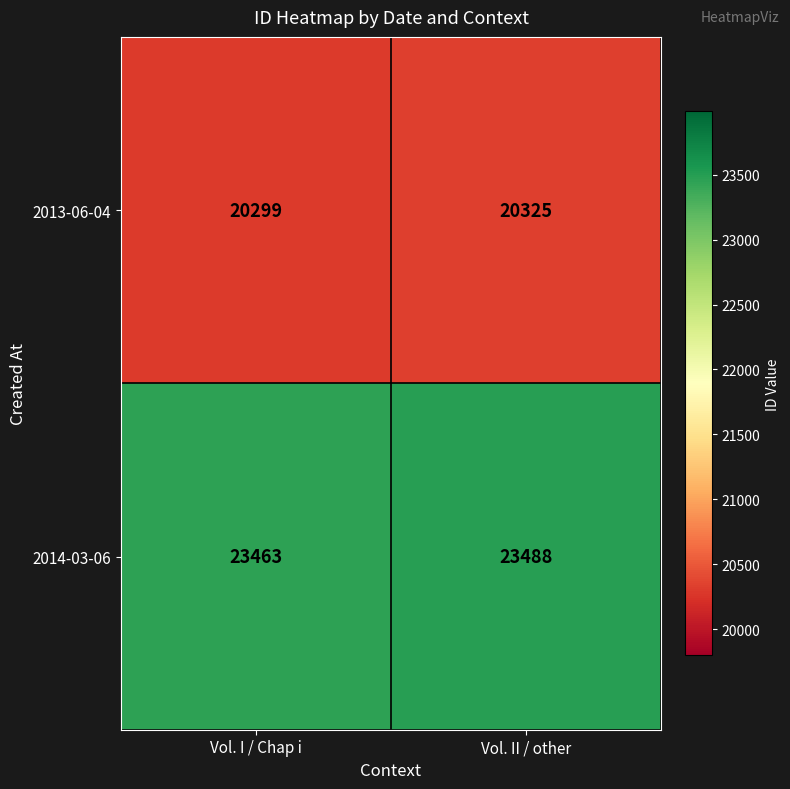

List the series in order of their peak value, lowest first.

2013-06-04, 2014-03-06